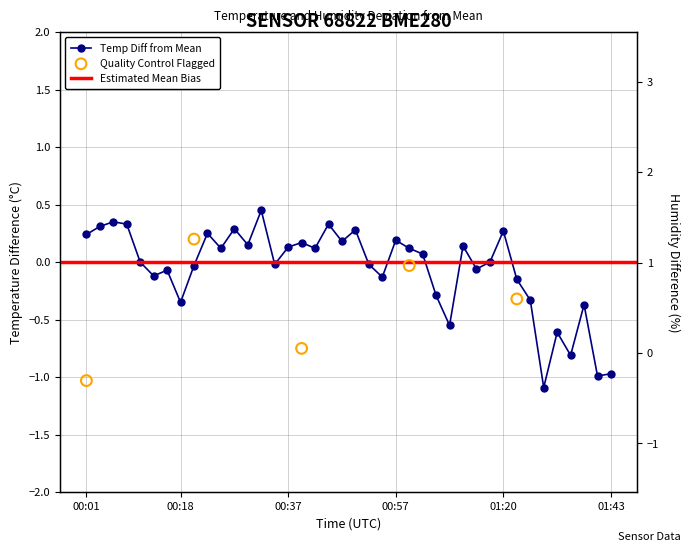

Is the value of humidity at 9 greater than the value of temperature at 17?

No